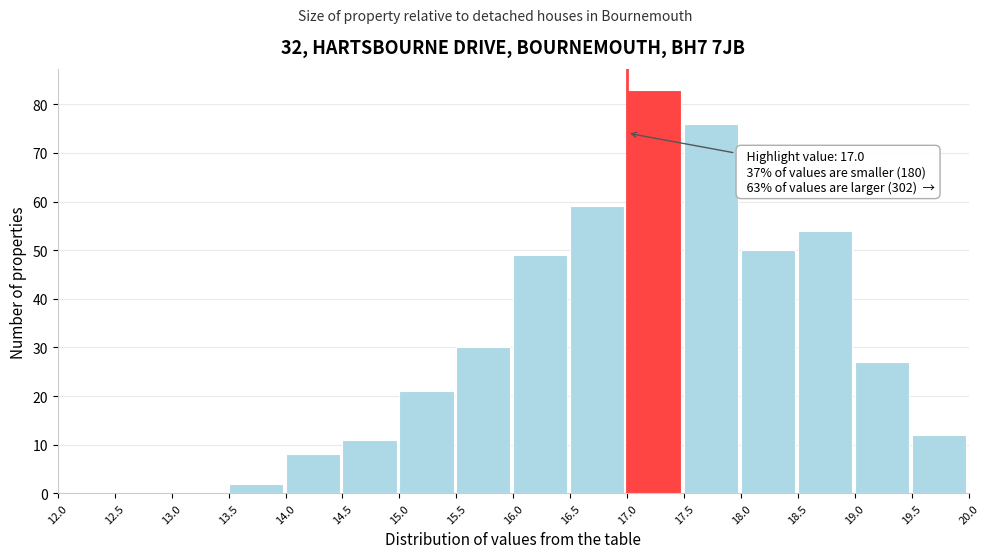

Over which range of the x-axis is the bar tallest?

17.0 to 17.5